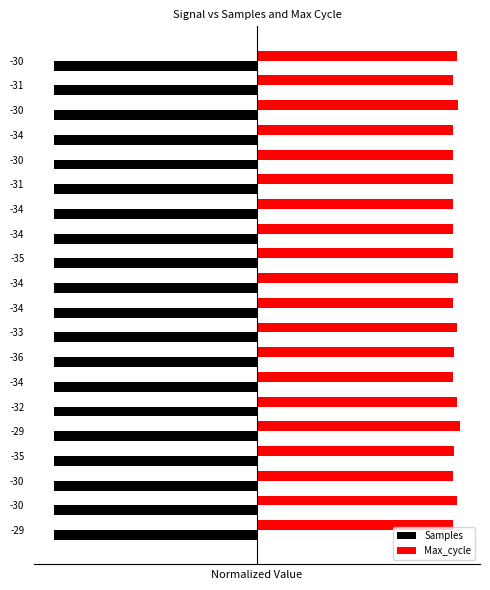

What are all the series names shown in the legend?

Samples, Max_cycle